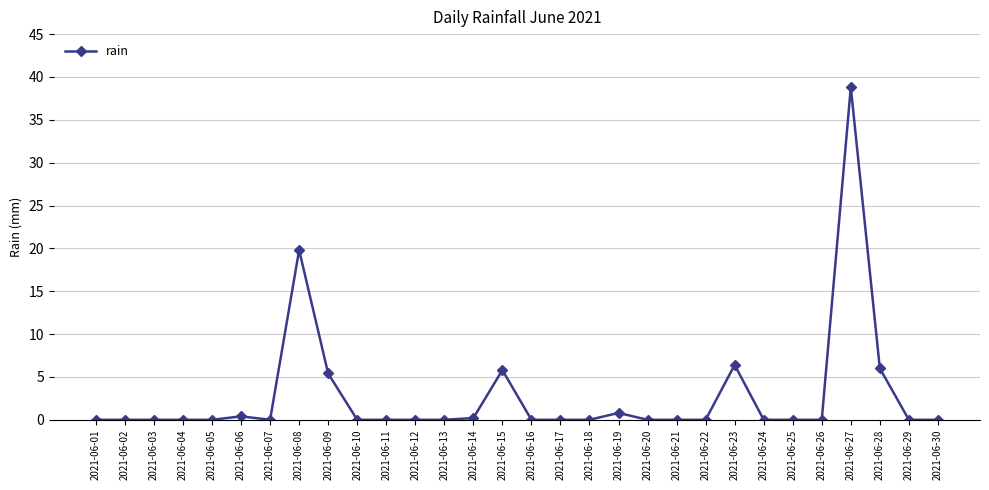

Reading right to left, extract all data points from this chart.

2021-06-30=0.0	2021-06-29=0.0	2021-06-28=6.0	2021-06-27=38.8	2021-06-26=0.0	2021-06-25=0.0	2021-06-24=0.0	2021-06-23=6.4	2021-06-22=0.0	2021-06-21=0.0	2021-06-20=0.0	2021-06-19=0.8	2021-06-18=0.0	2021-06-17=0.0	2021-06-16=0.0	2021-06-15=5.8	2021-06-14=0.2	2021-06-13=0.0	2021-06-12=0.0	2021-06-11=0.0	2021-06-10=0.0	2021-06-09=5.4	2021-06-08=19.8	2021-06-07=0.0	2021-06-06=0.4	2021-06-05=0.0	2021-06-04=0.0	2021-06-03=0.0	2021-06-02=0.0	2021-06-01=0.0